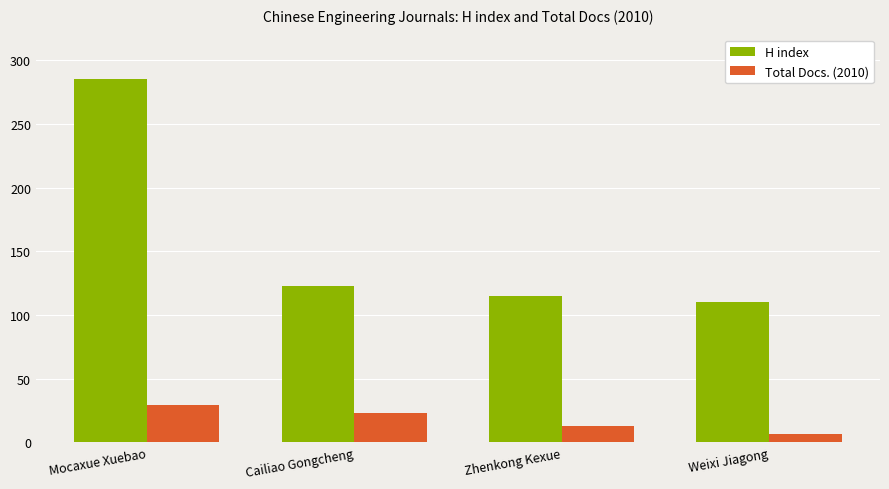

At which category is the sum across all series the highest?

Mocaxue Xuebao